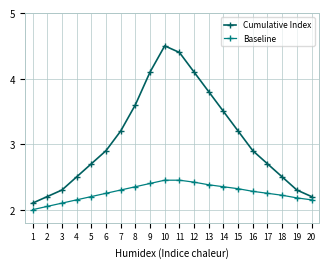

Which series has the largest total across all categories?

Cumulative Index